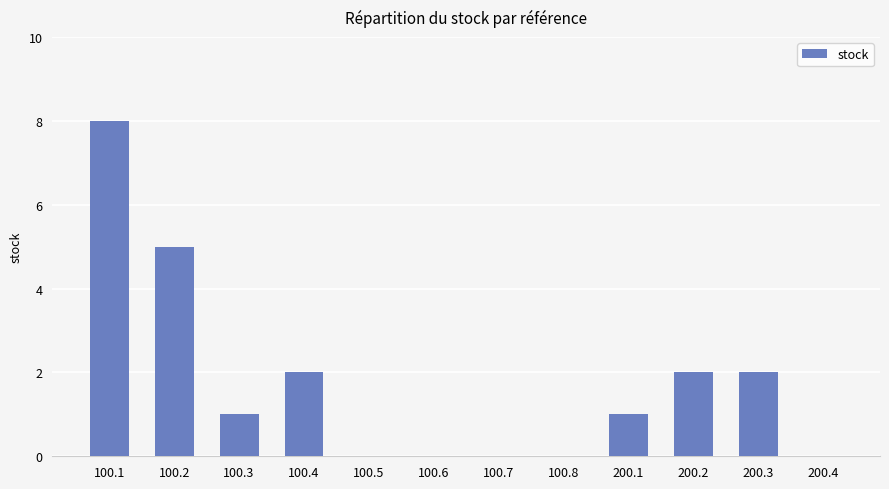

True or false: the data shows 2 at 200.2.

True